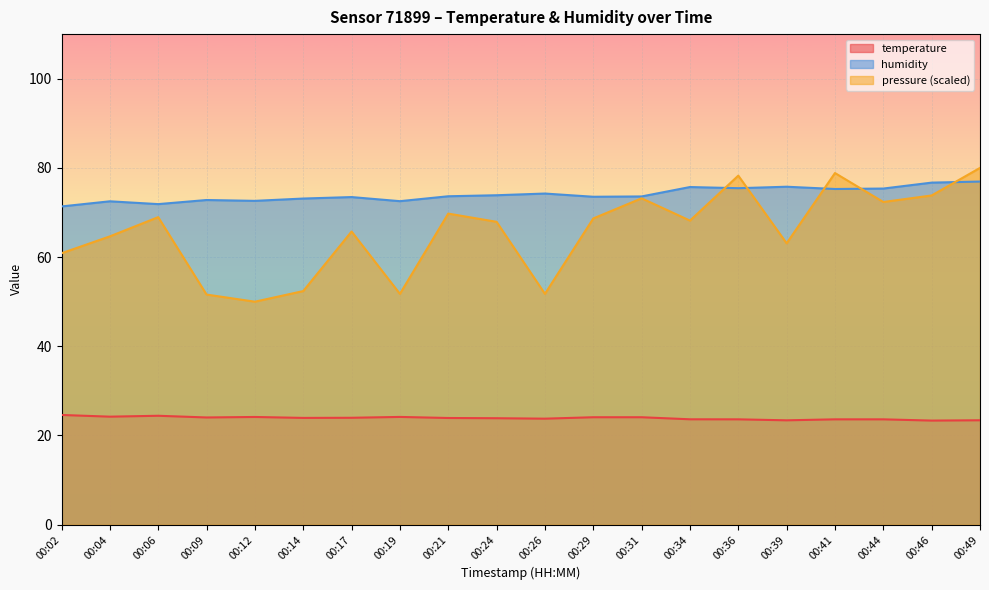

Where does the humidity series first go above 73?

00:14